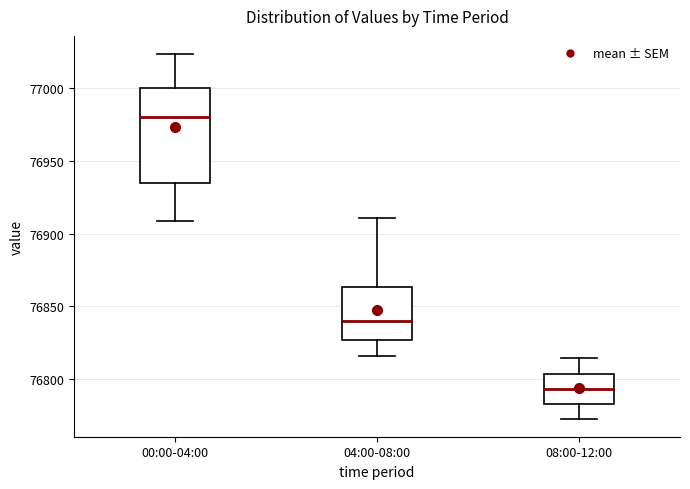

Where does the upper whisker of the box for 08:00-12:00 end on the y-axis? The values are not printed on the chart, so give them approximately, as read against the axis.

76815